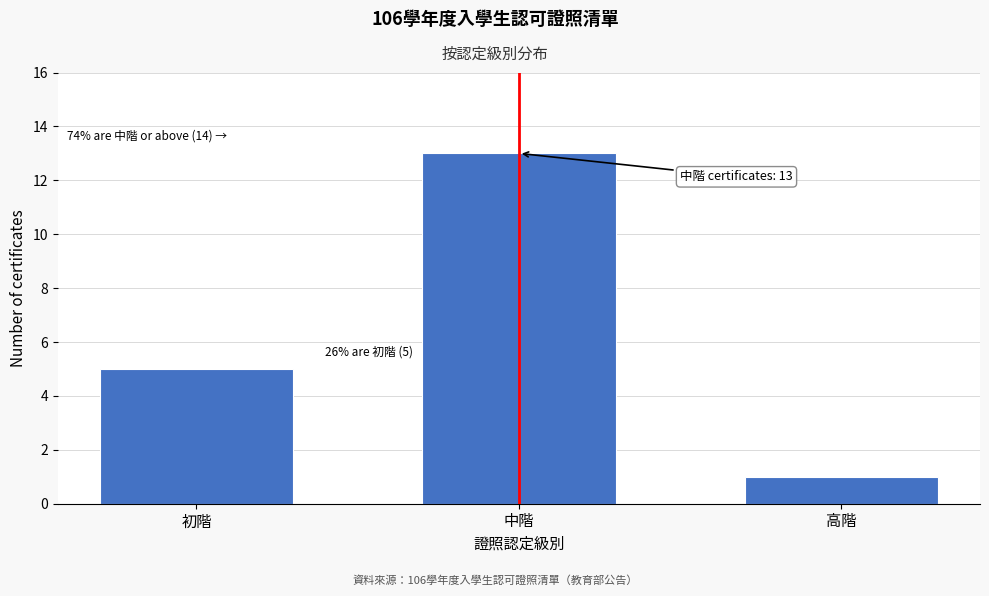

Reading left to right, what are all the values shown in this chart?

初階=5	中階=13	高階=1